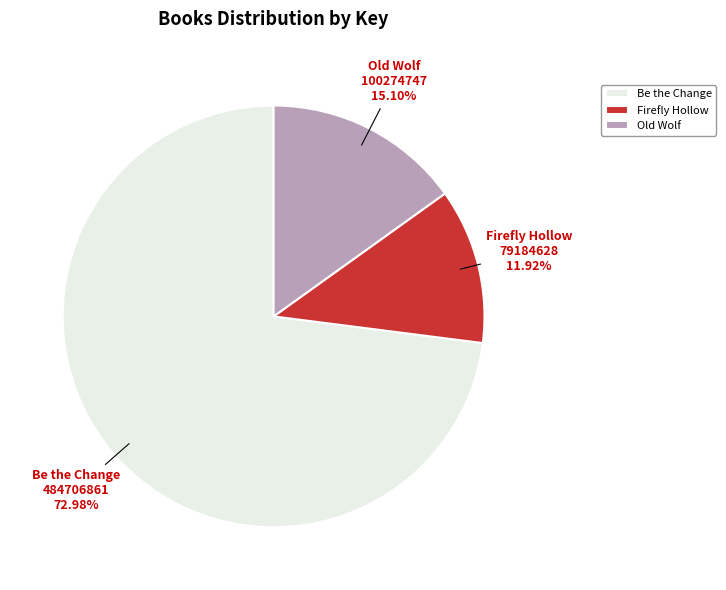

Which slice represents more than half of the pie?

Be the Change